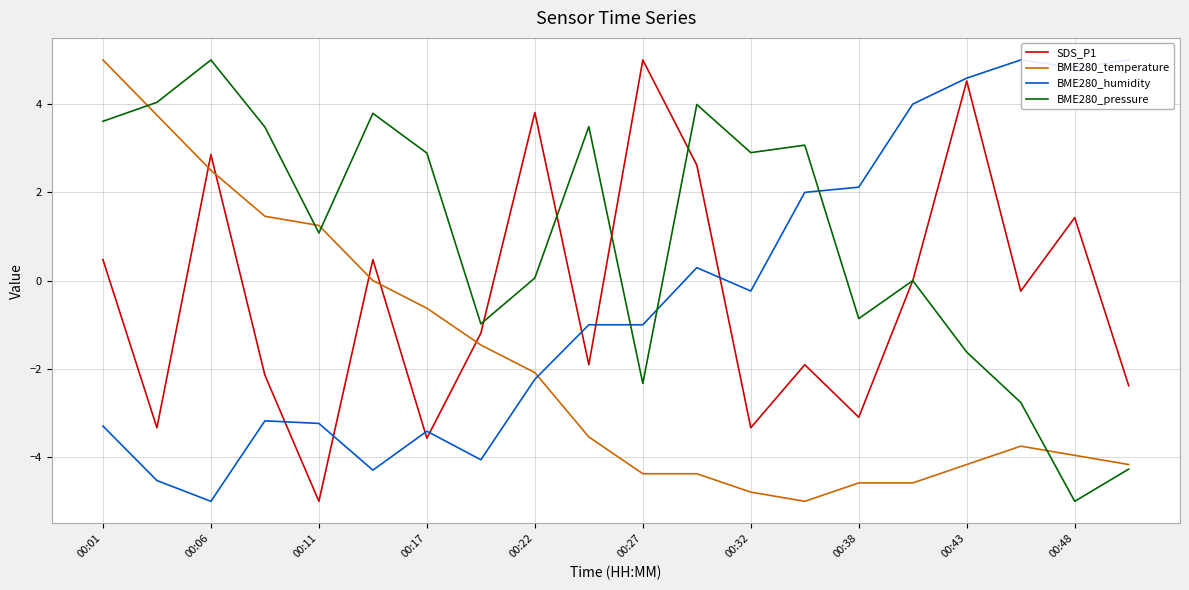

Is it true that SDS_P1 equals 0.6 at 00:27?

False